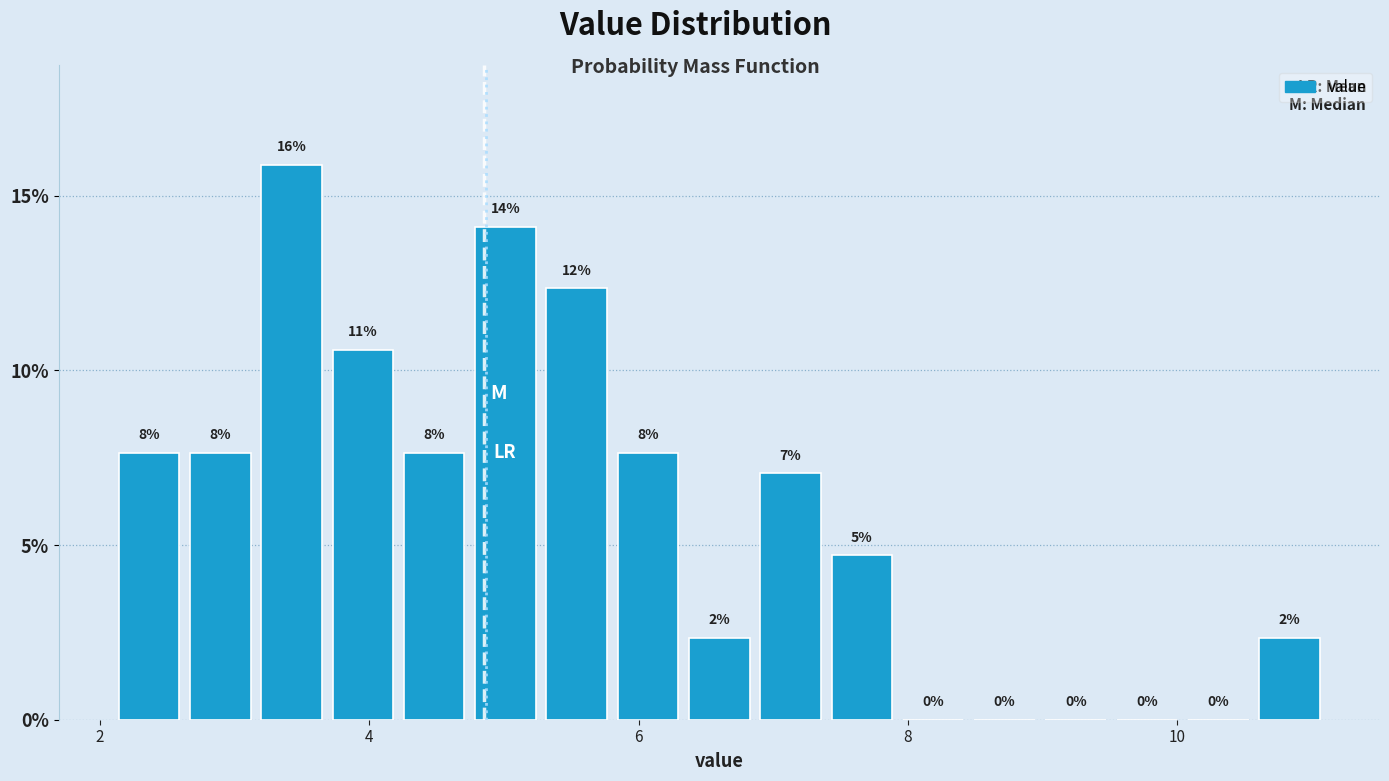

Read against the x-axis, roughly where is the centre of the tallest bar?

3.4